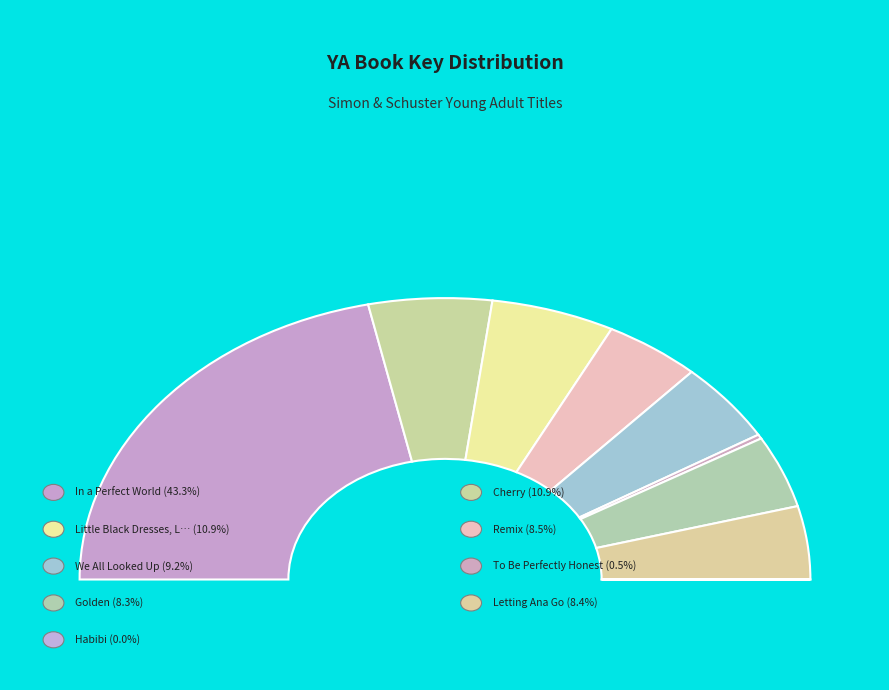

How many slices are in this pie chart?

9